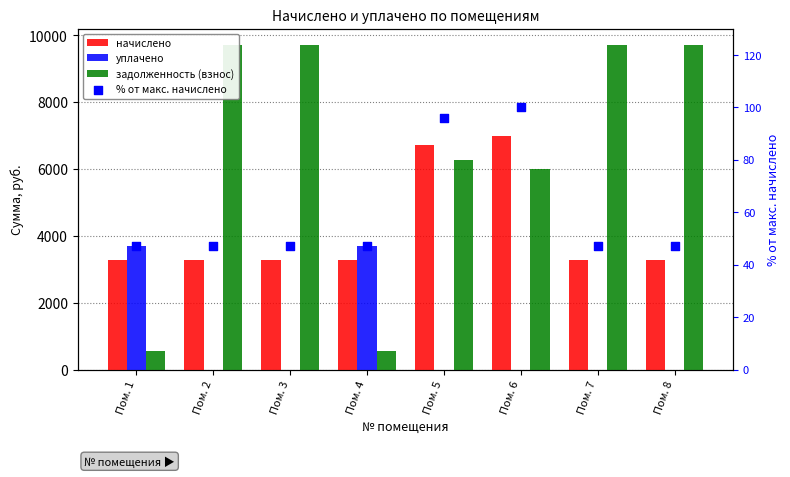

At how many categories does at least one series exceed 6968?

5